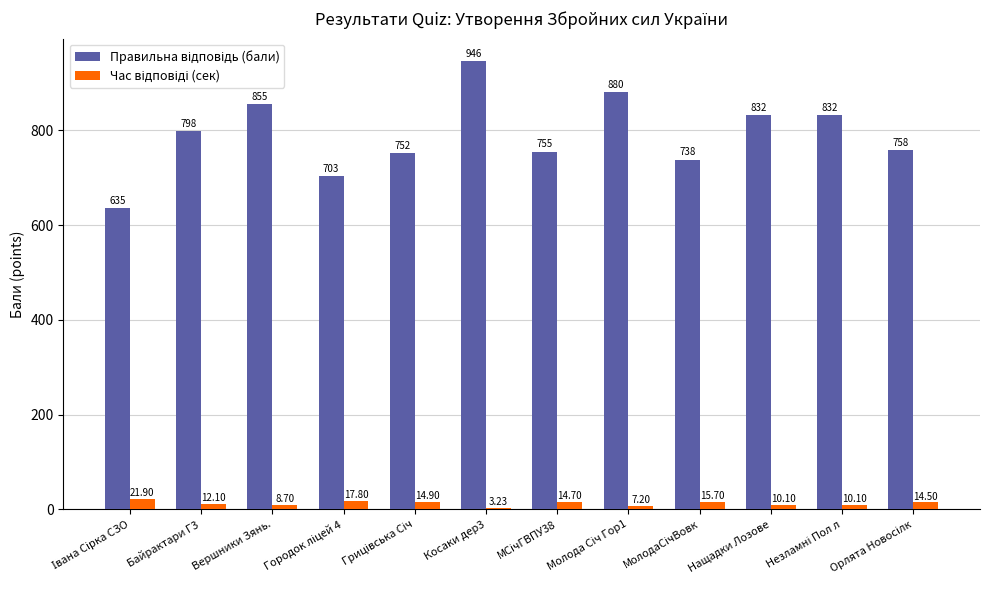

At how many categories does at least one series exceed 307?

12